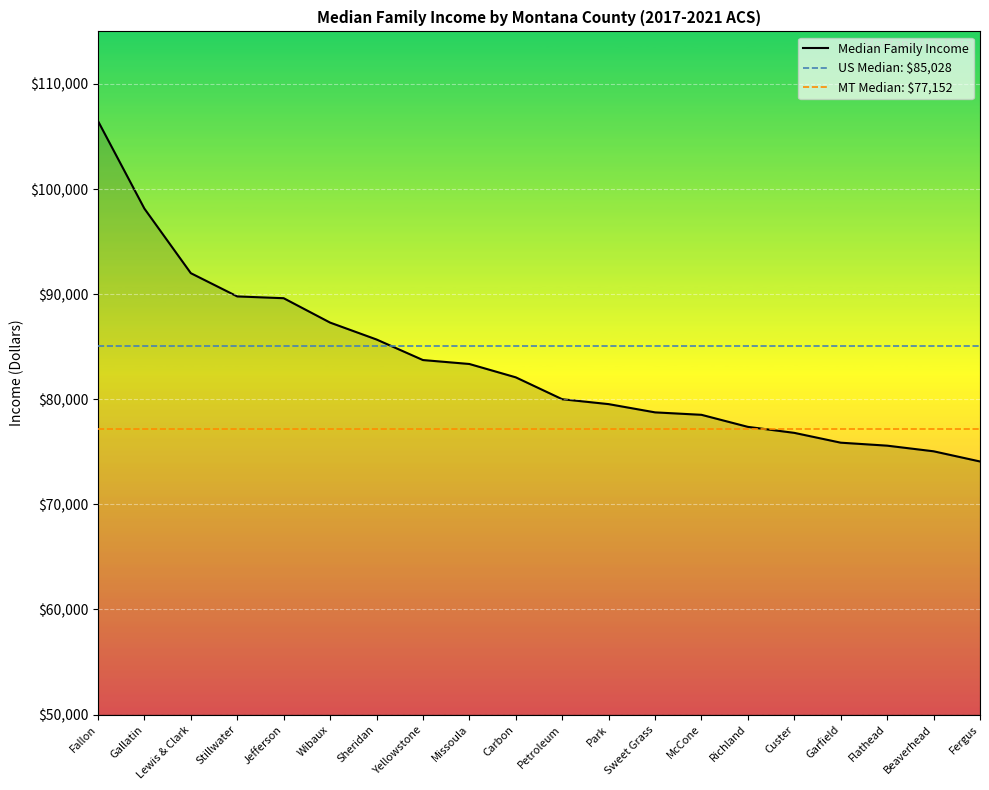

What is the label of the 18th point from the left?

Flathead